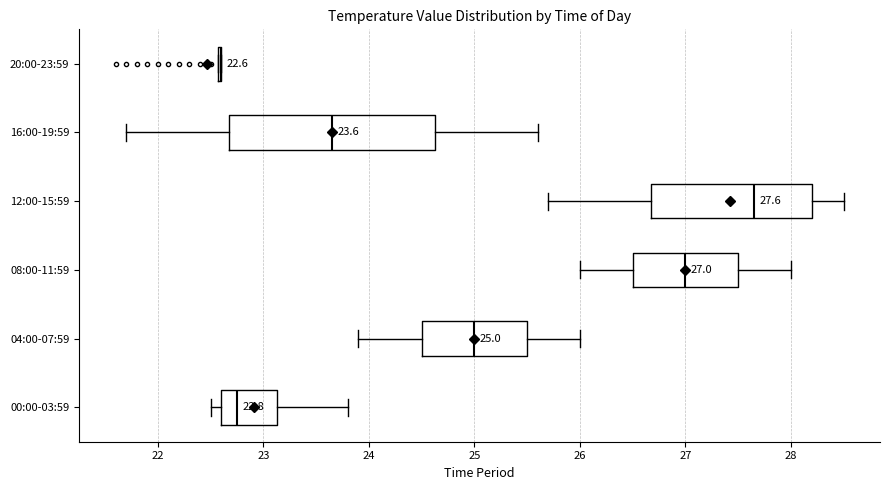

Comparing the boxes themselves (not the whiskers), which one is the widest?

16:00-19:59